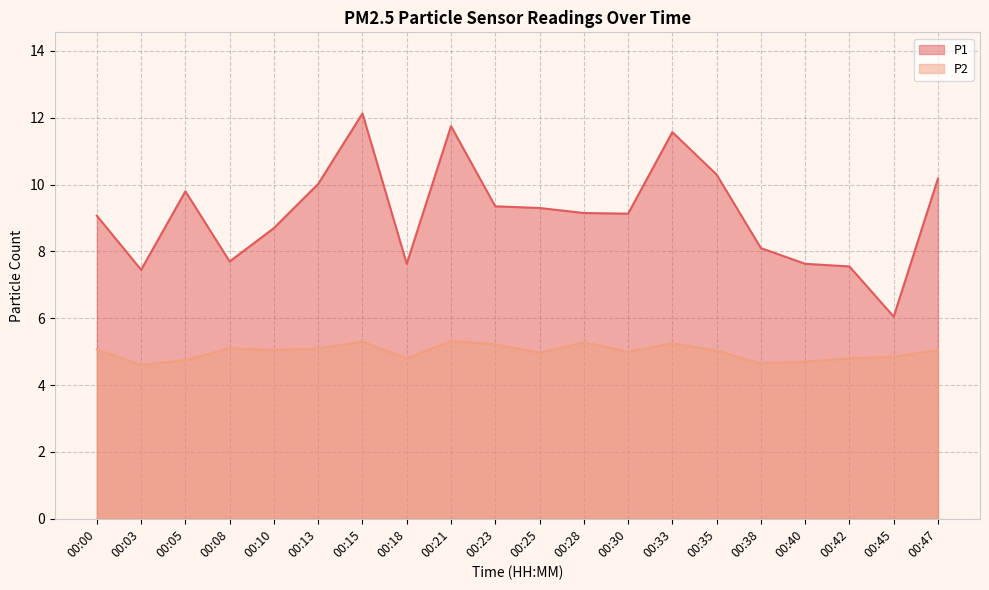

Which series has the largest total across all categories?

P1